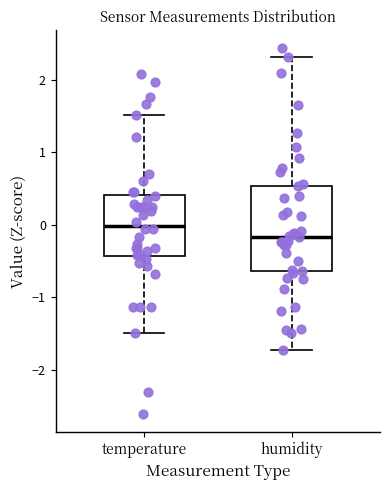

Reading left to right, transcribe this box plot: for each box, give where its median line is, the range the box spans, and where its two whiskers end, as read against the y-axis. The values are not printed on the chart, so give them approximately, as read against the axis.

temperature: median 0.0, box -0.4 to 0.4, whiskers -1.5 to 1.5
humidity: median -0.2, box -0.6 to 0.5, whiskers -1.7 to 2.3